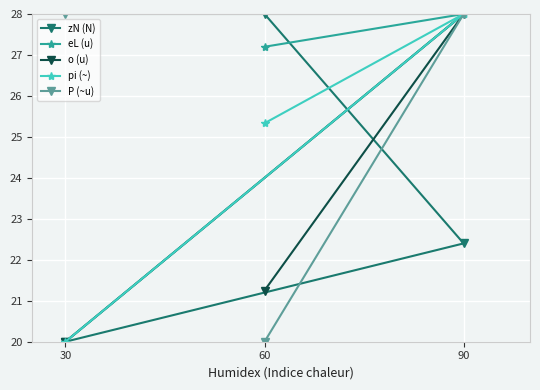

What is the highest value of the eL (u) series?

28.0